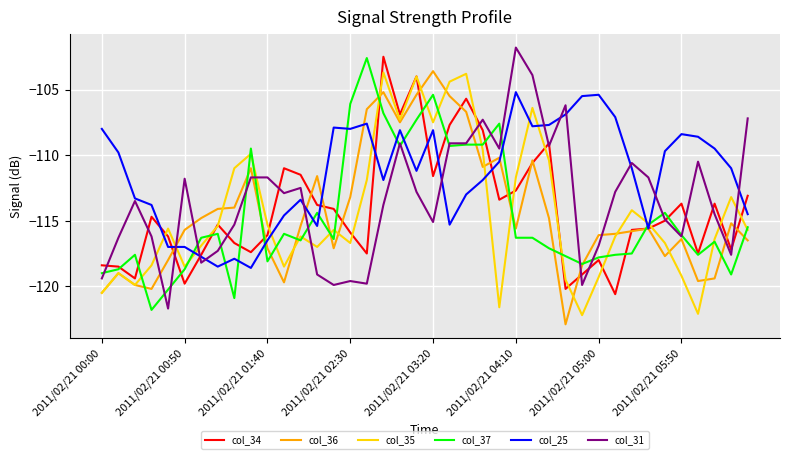

Does the chart display data point markers on the line(s)?

No